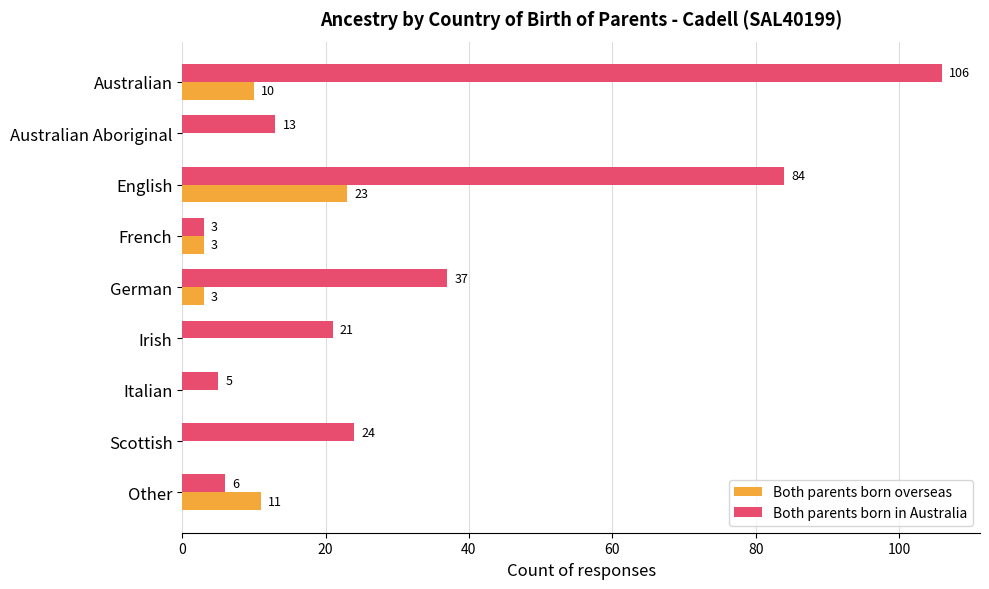

What is the total value across all series at German?

40